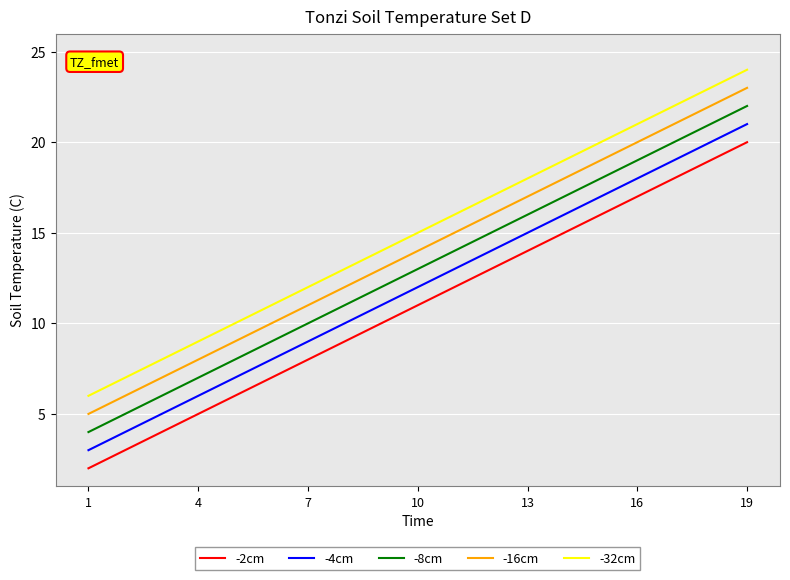

True or false: -32cm and -16cm intersect in this chart.

False